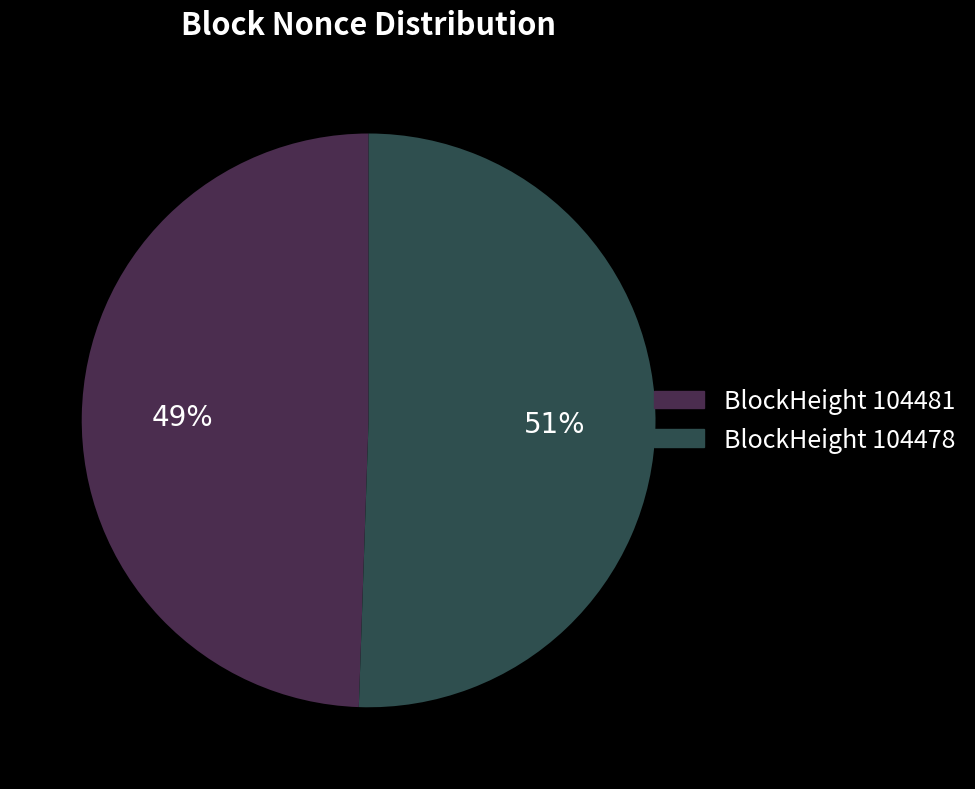

Is there a majority slice in this chart?

Yes